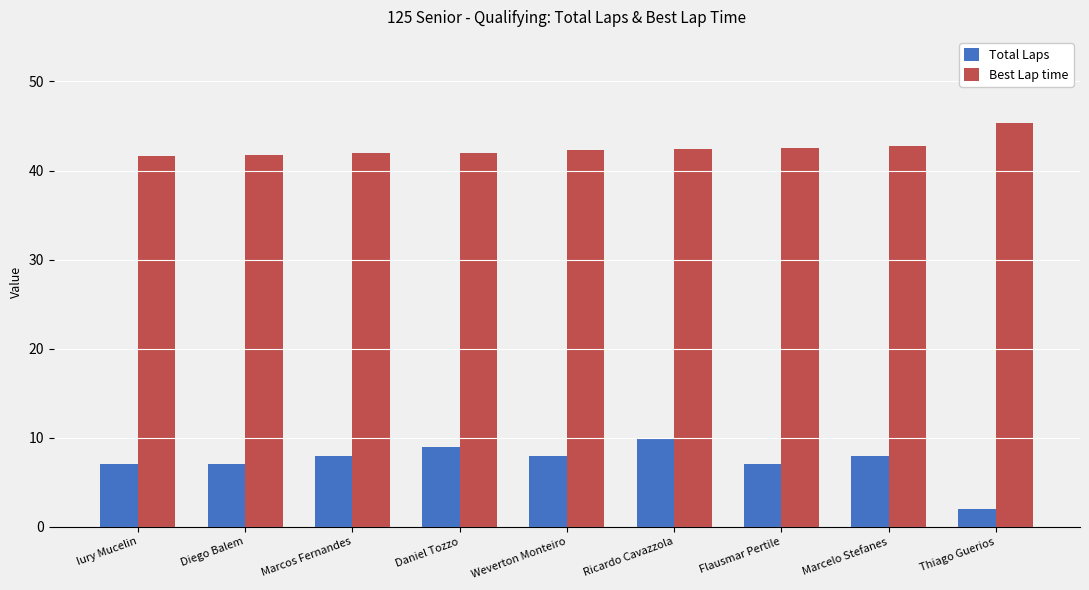

How many data points does each series have?

9